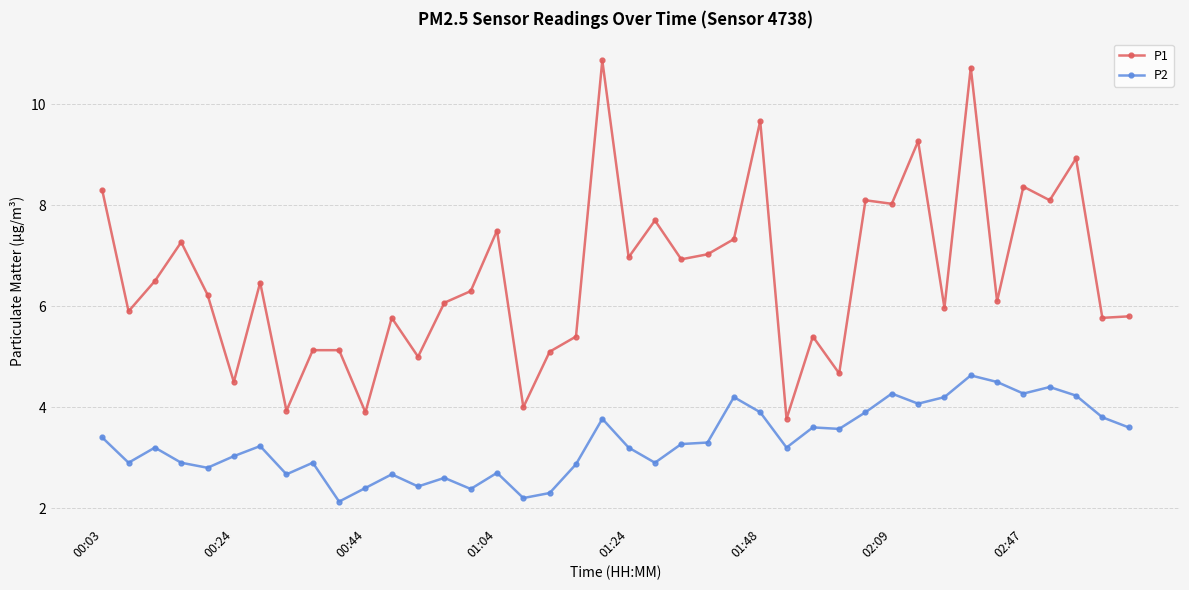

How many lines are shown in the chart?

2